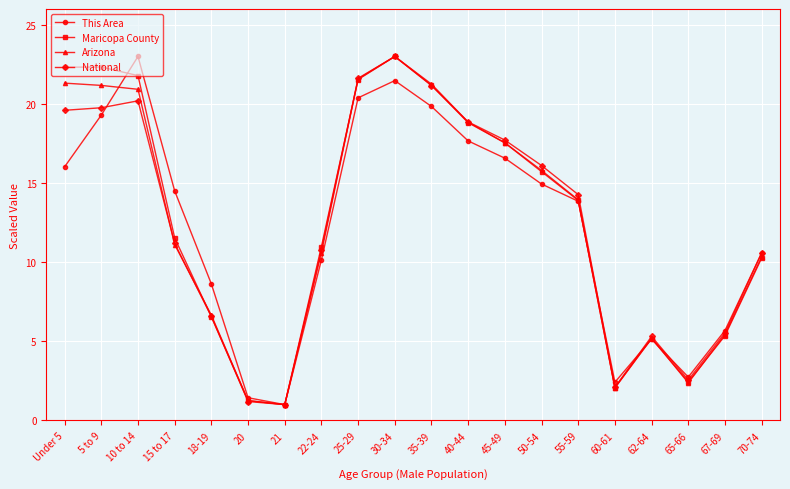

At which label is Maricopa County closest to 12?

15 to 17